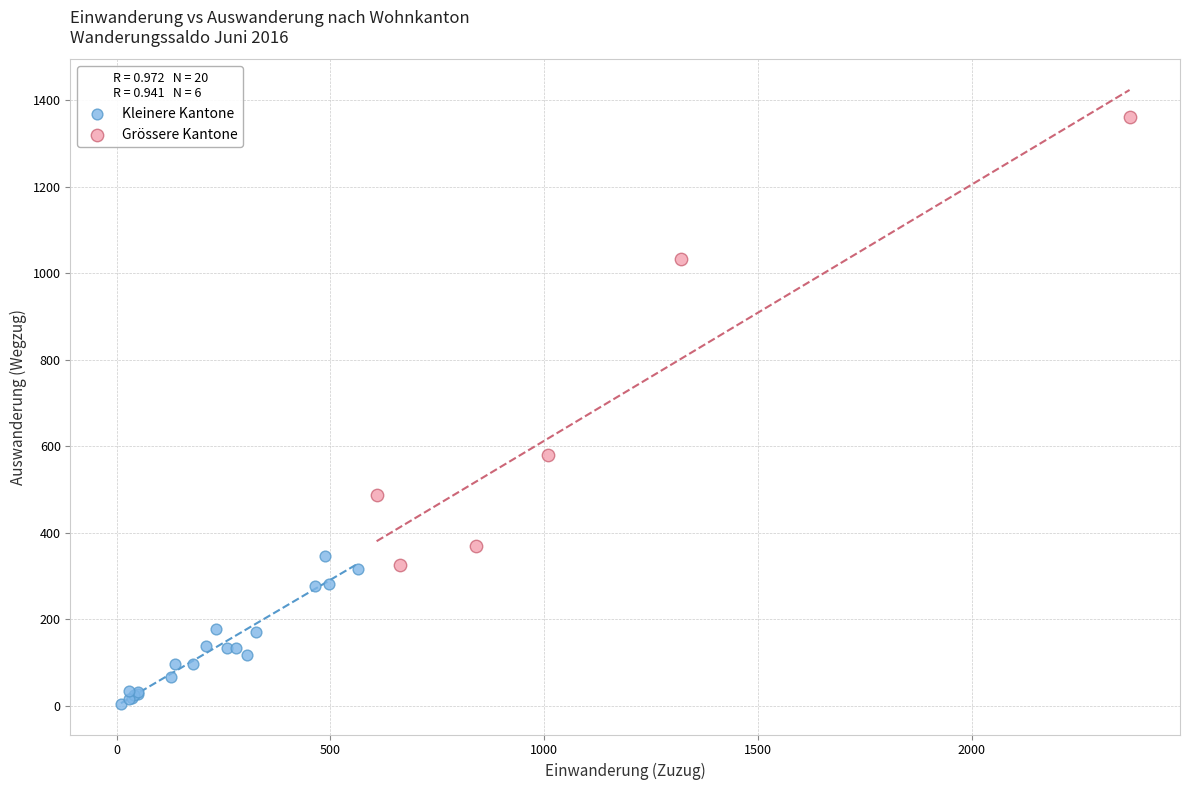

Which series has the widest spread of Y values?

Grössere Kantone